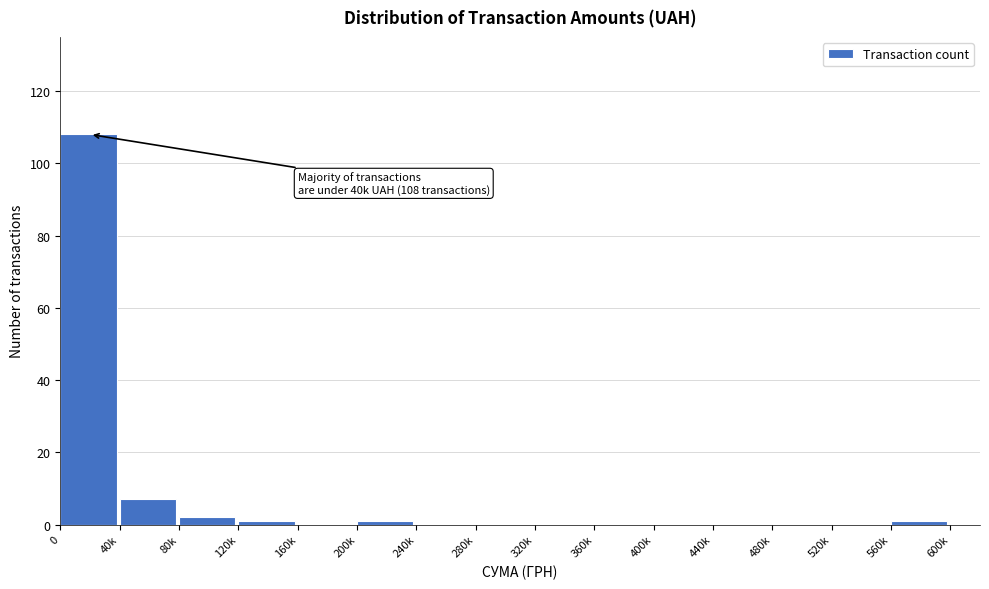

Reading left to right, transcribe all the data shown in this chart.

0=108	40k=7	80k=2	120k=1	160k=0	200k=1	240k=0	280k=0	320k=0	360k=0	400k=0	440k=0	480k=0	520k=0	560k=1